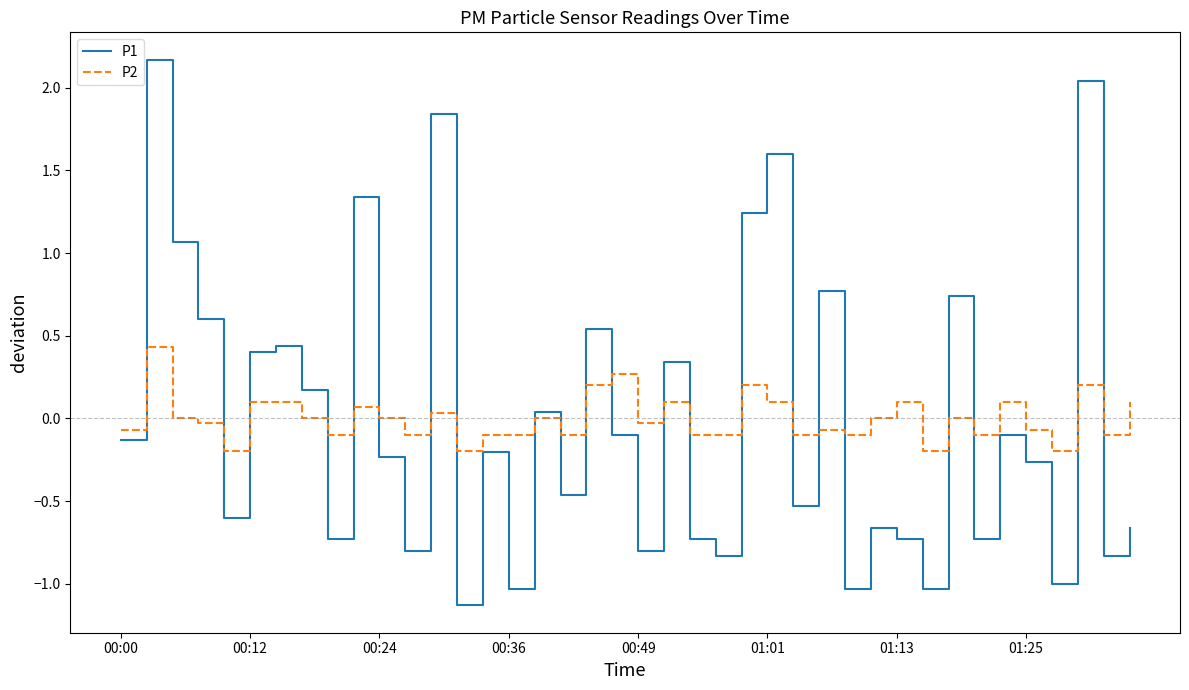

What is the smallest value displayed?

-1.1